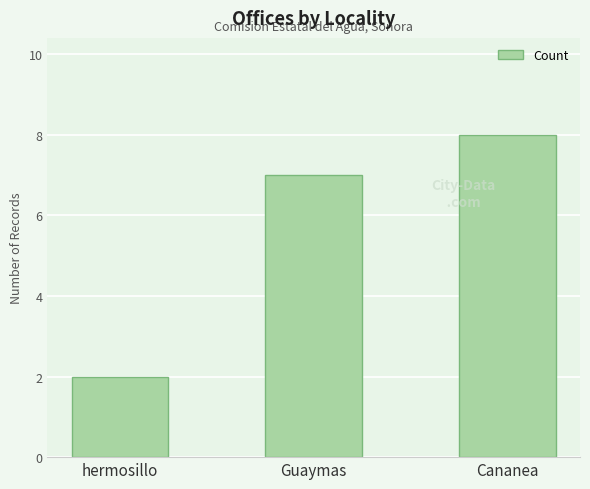

Count the number of categories in the chart.

3